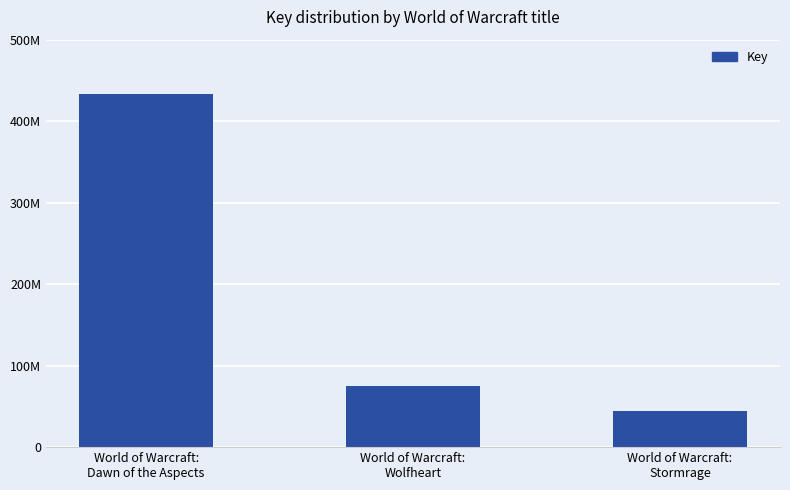

Does the chart contain any negative values?

No